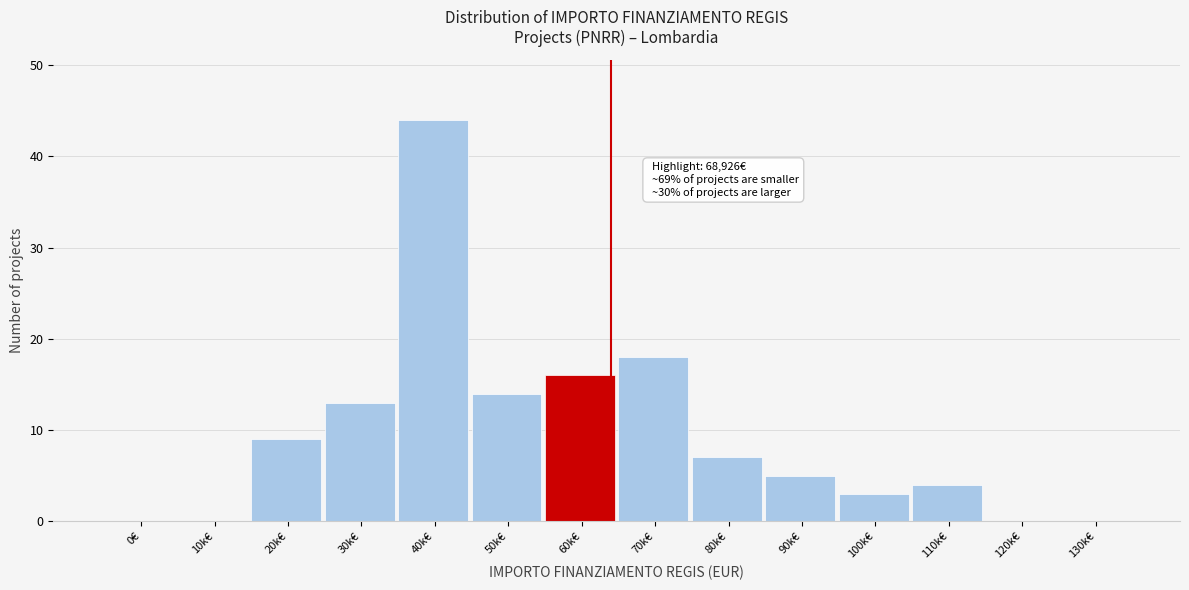

Reading left to right, transcribe all the data shown in this chart.

0€=0	10k€=0	20k€=9	30k€=13	40k€=44	50k€=14	60k€=16	70k€=18	80k€=7	90k€=5	100k€=3	110k€=4	120k€=0	130k€=0